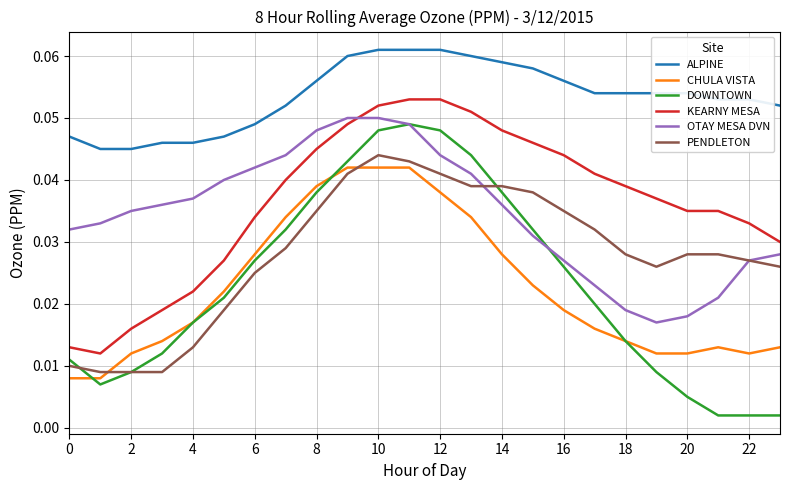

True or false: KEARNY MESA and CHULA VISTA cross at least once.

False